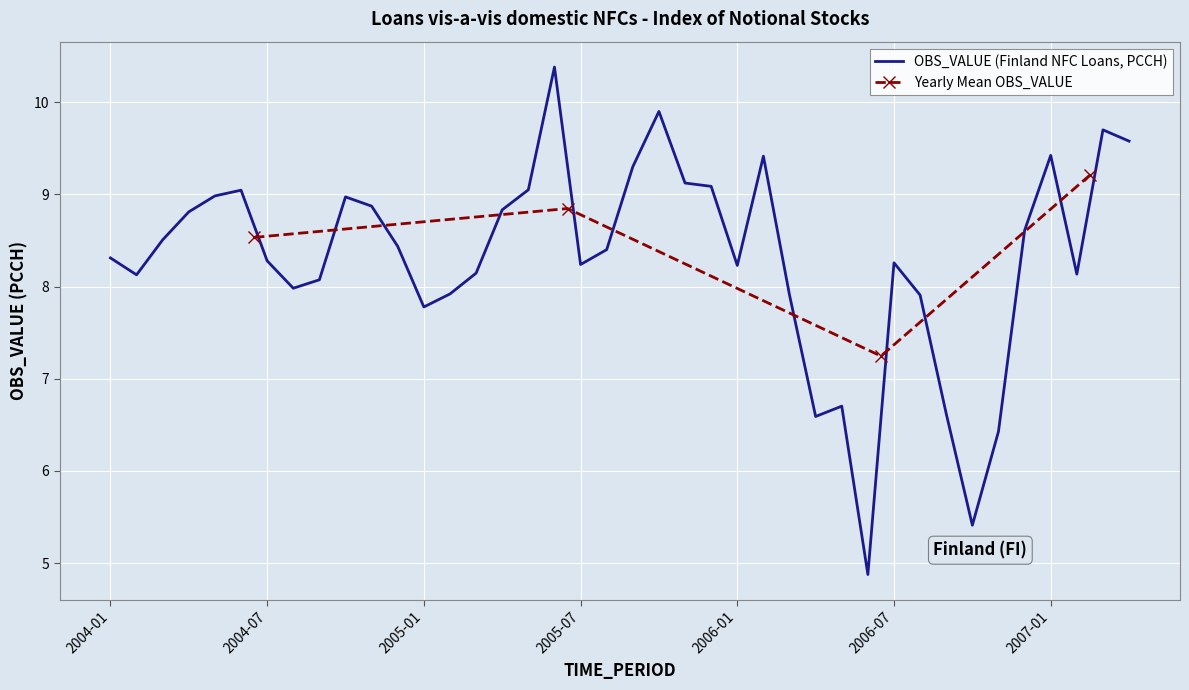

The chart shows a value of 12.0 at 2005-07. True or false?

False